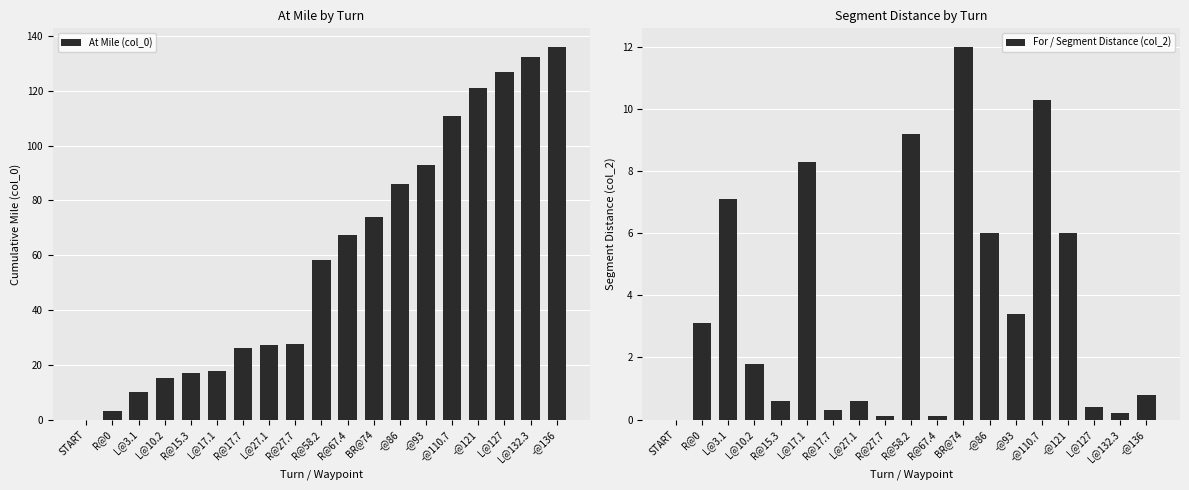

What is the sum of the At Mile (col_0) values at -@110.7 and START?

110.7